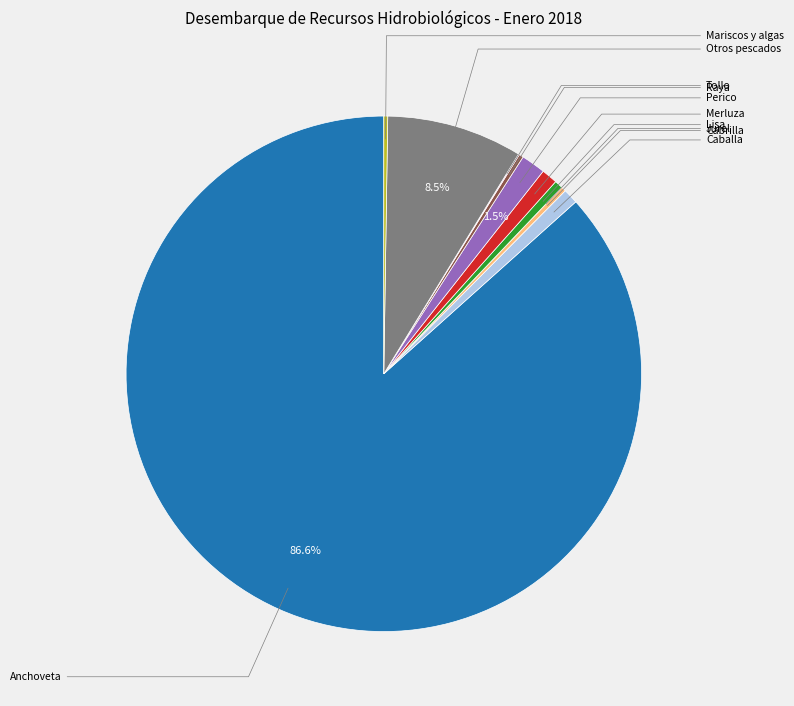

Is there a majority slice in this chart?

Yes